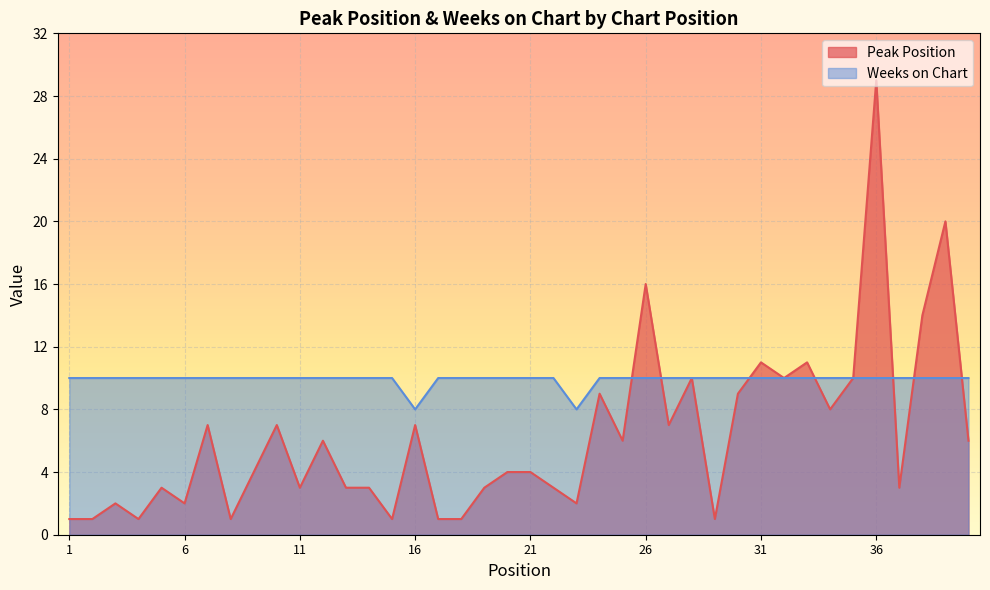

The Weeks on Chart series shows 10 at 12. True or false?

True